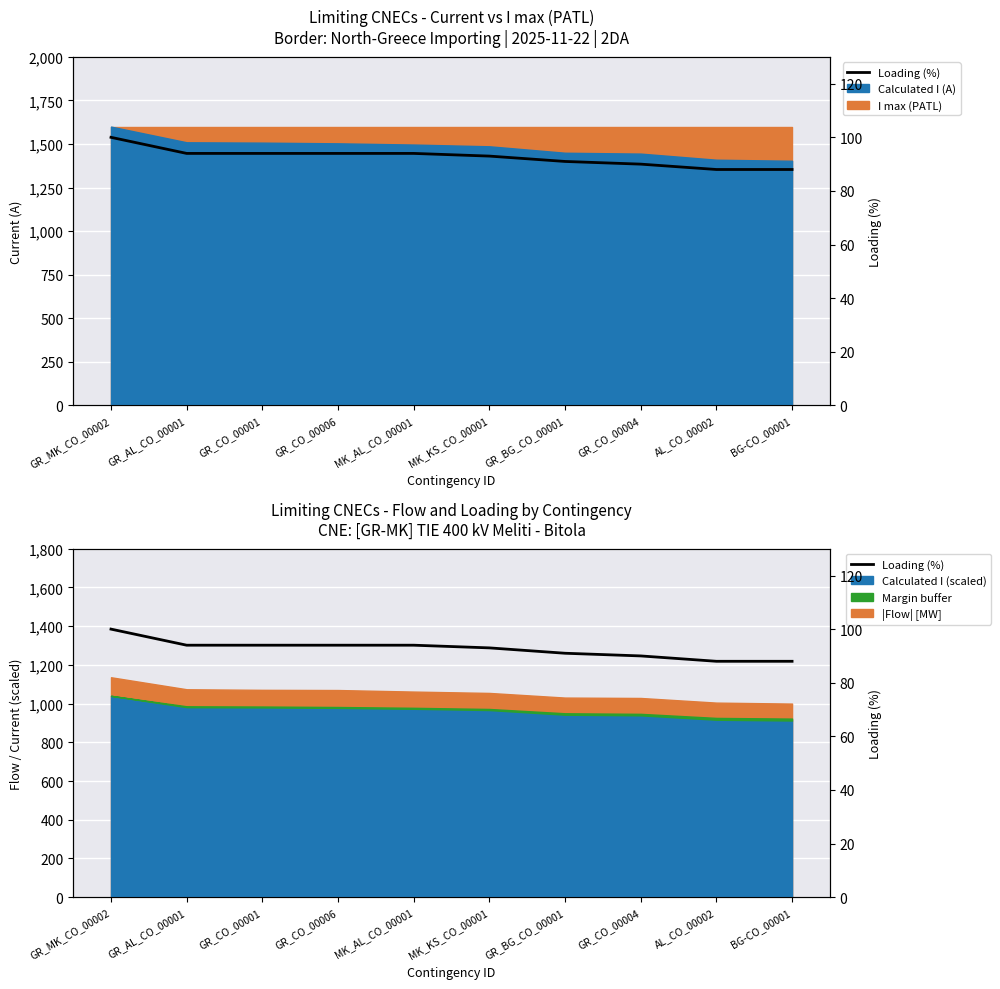

Approximately how many times larger is the value at MK_AL_CO_00001 compared to GR_MK_CO_00002?

0.9